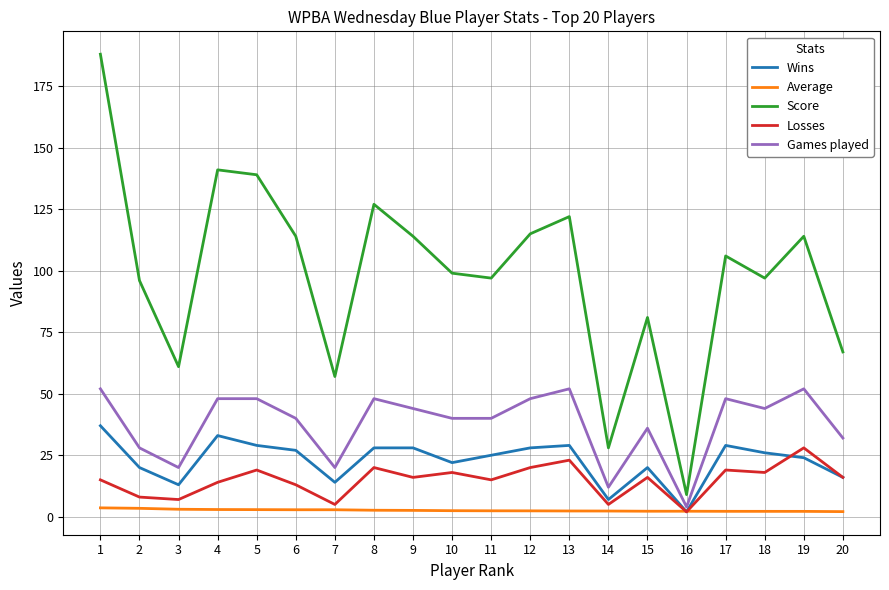

Is it true that Wins equals 42.3 at 17?

False